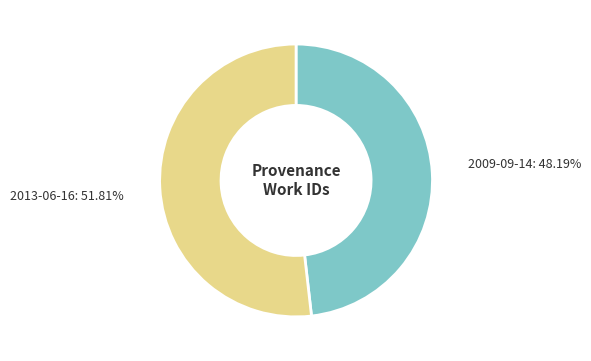

To the nearest percent, what is the difference between the 2009-09-14 and 2013-06-16 slice percentages?

4%